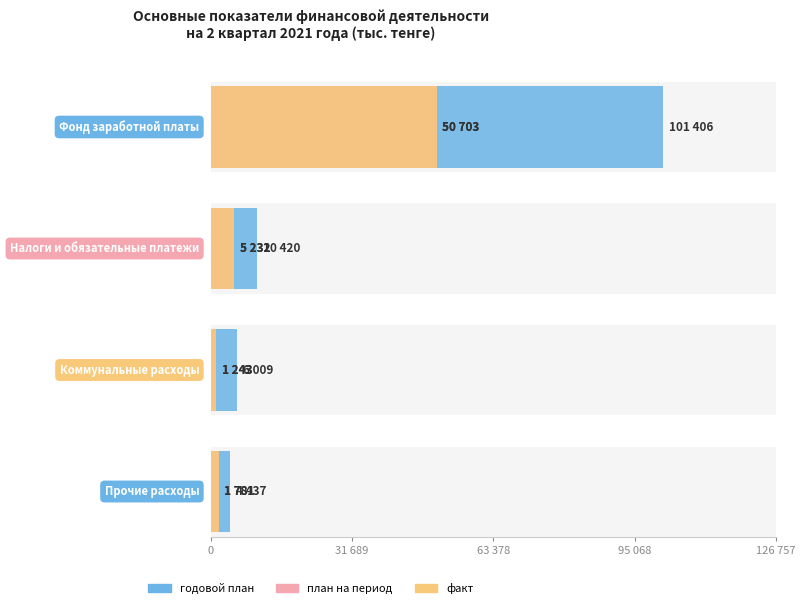

Which series has the largest total across all categories?

годовой план